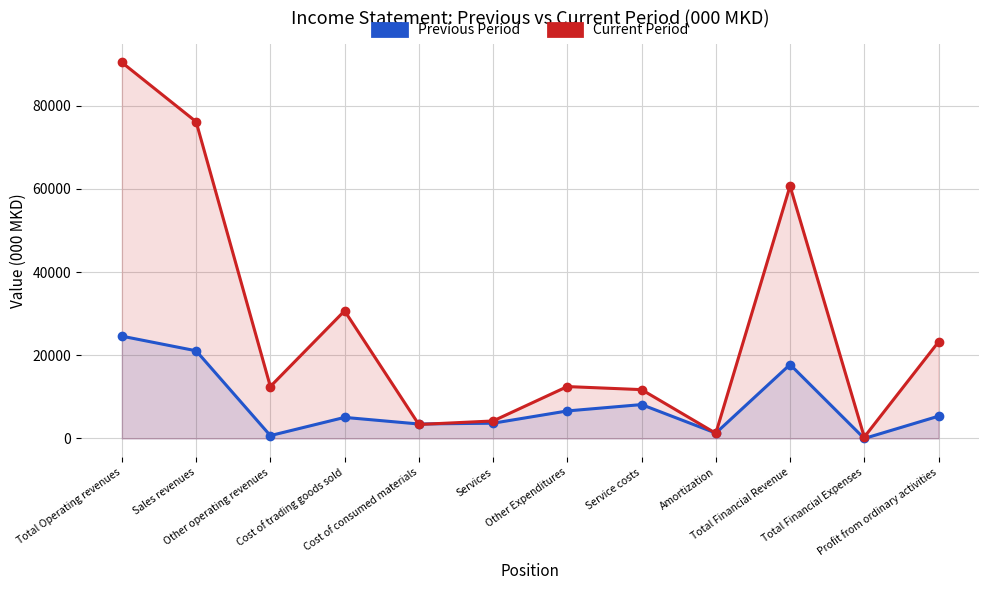

How many intersections are there between Current Period and Previous Period?

4